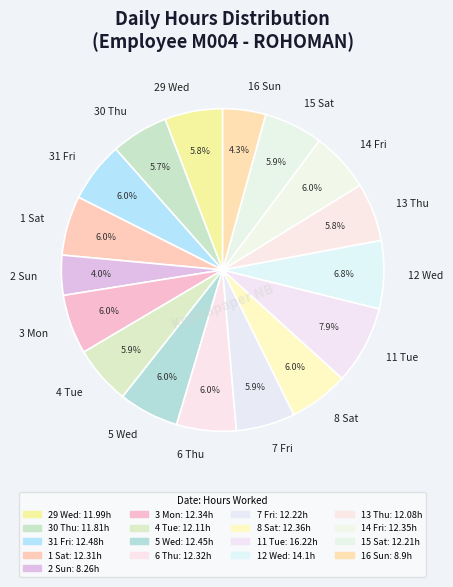

To the nearest percent, what is the combined percentage of 8 Sat and 11 Tue?

14%